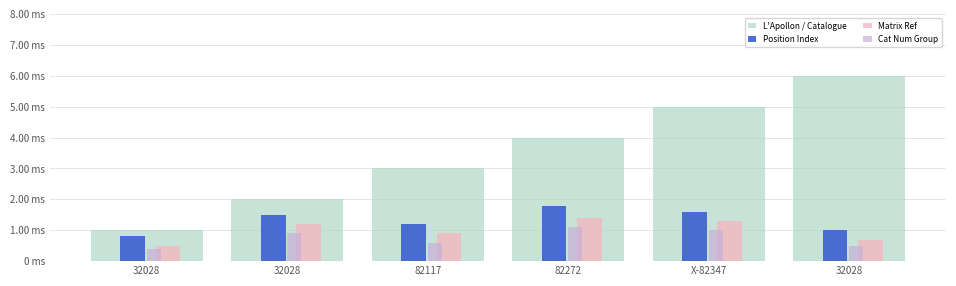

Reading right to left, list all the values displayed in this chart.

L'Apollon / Catalogue: 32028=6.0	X-82347=5.0	82272=4.0	82117=3.0	32028=2.0	32028=1.0
Position Index: 32028=1.0	X-82347=1.6	82272=1.8	82117=1.2	32028=1.5	32028=0.8
Matrix Ref: 32028=0.7	X-82347=1.3	82272=1.4	82117=0.9	32028=1.2	32028=0.5
Cat Num Group: 32028=0.5	X-82347=1.0	82272=1.1	82117=0.6	32028=0.9	32028=0.4